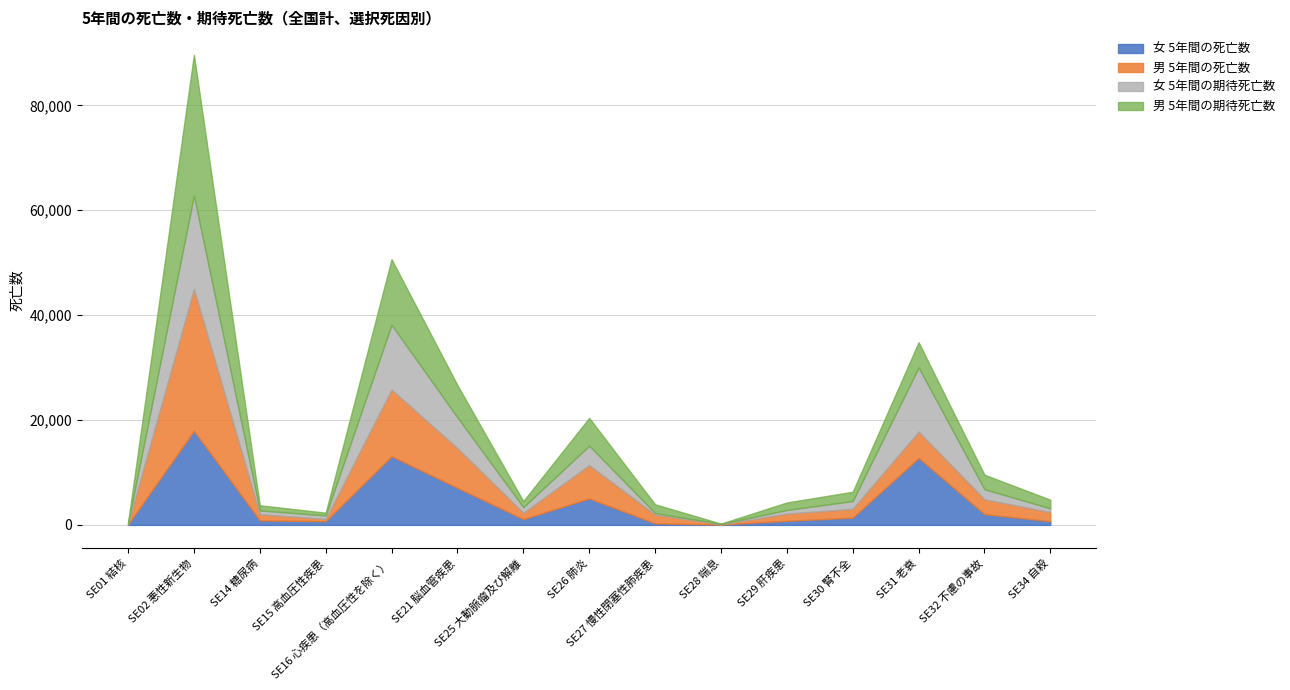

At which label does 女 5年間の期待死亡数 first exceed 1072?

SE02 悪性新生物